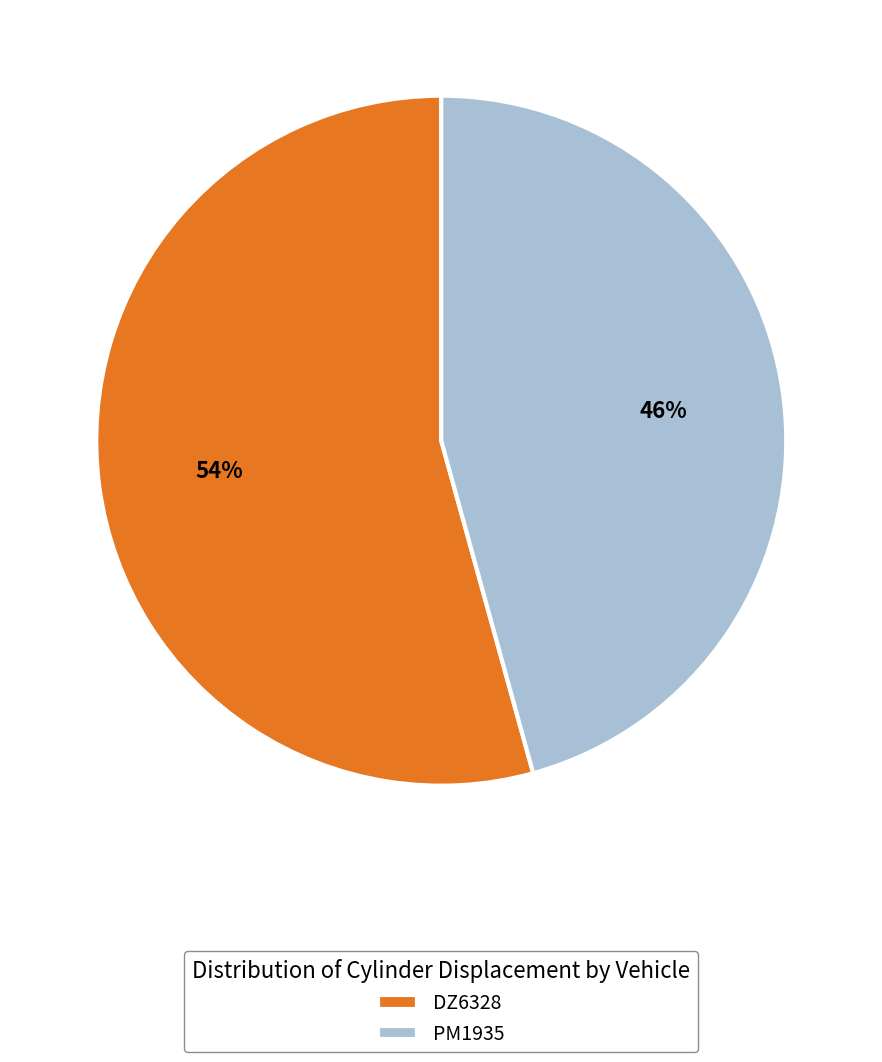

Combined, do DZ6328 and PM1935 account for over 50%?

Yes